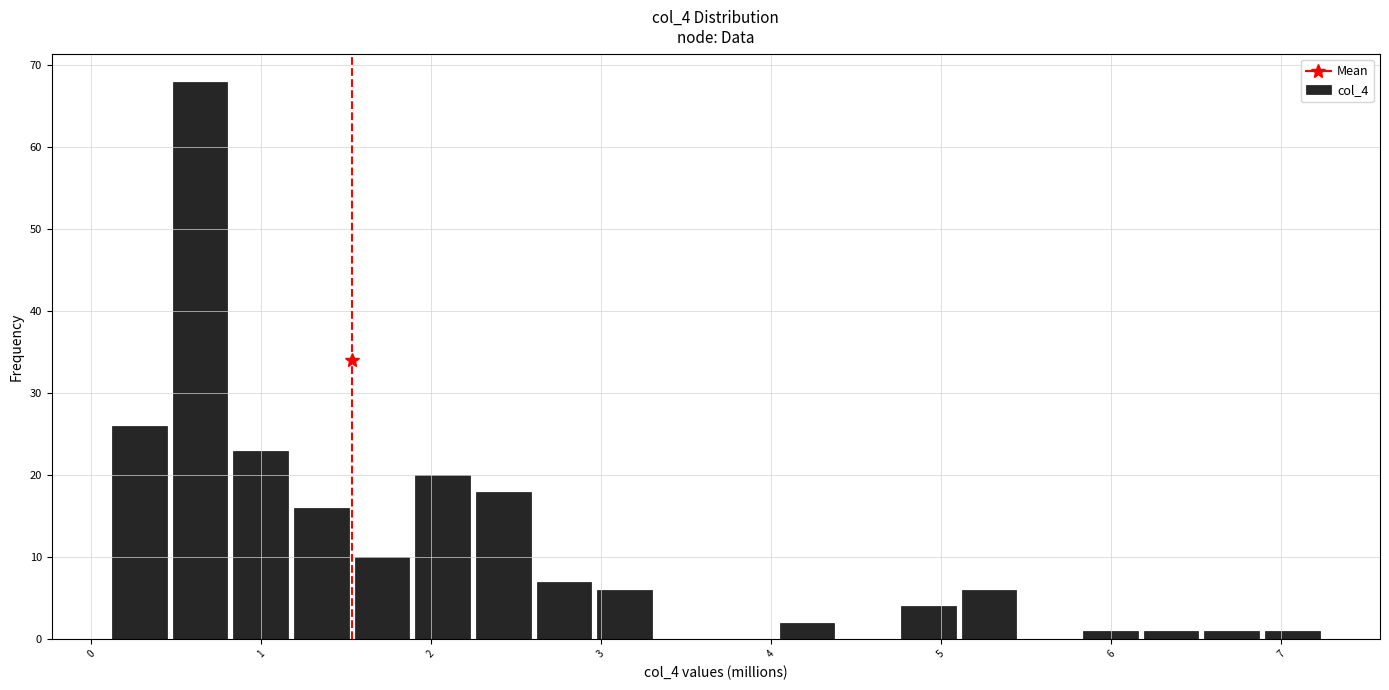

Read against the x-axis, roughly where is the centre of the tallest bar?

0.6